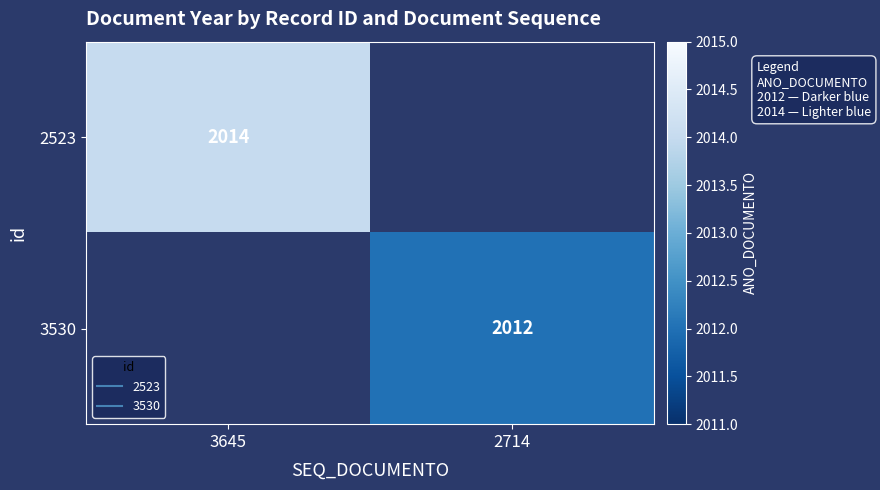

Which label corresponds to the smallest value in the chart?

2714